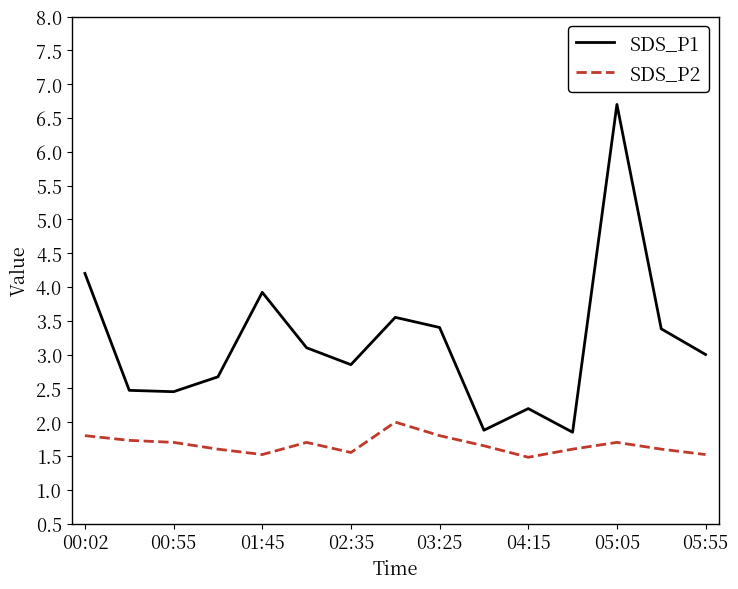

Which series has the largest total across all categories?

SDS_P1